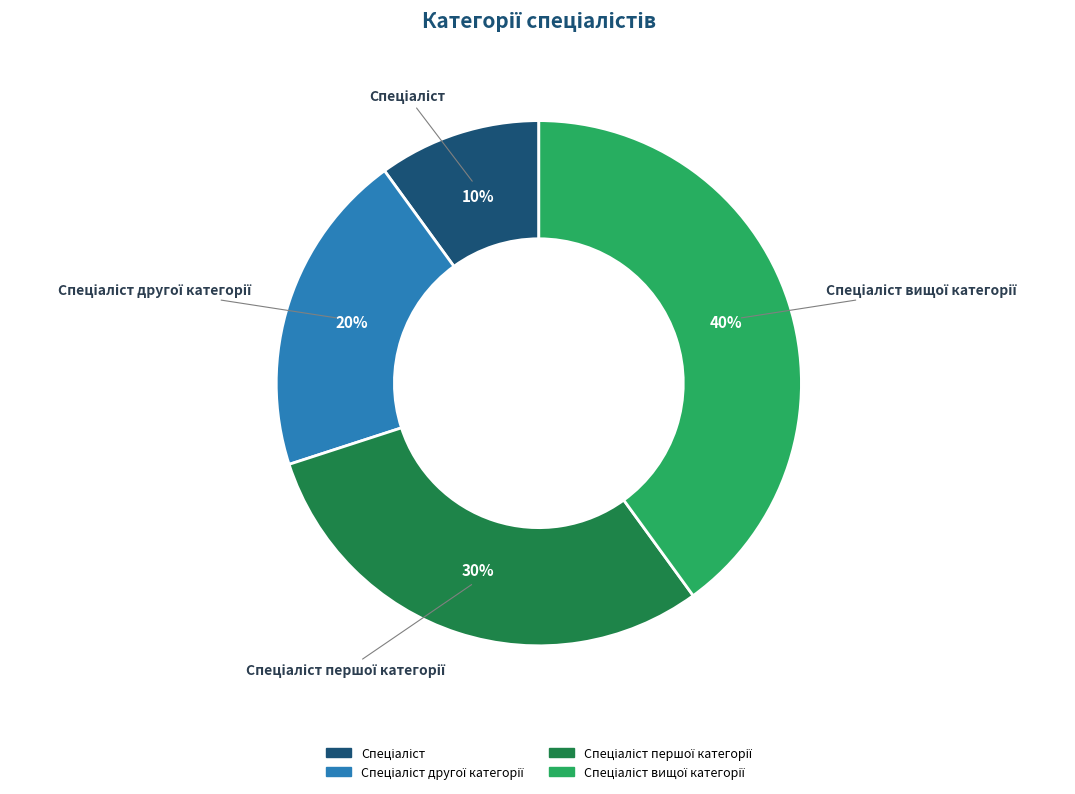

Is there a majority slice in this chart?

No